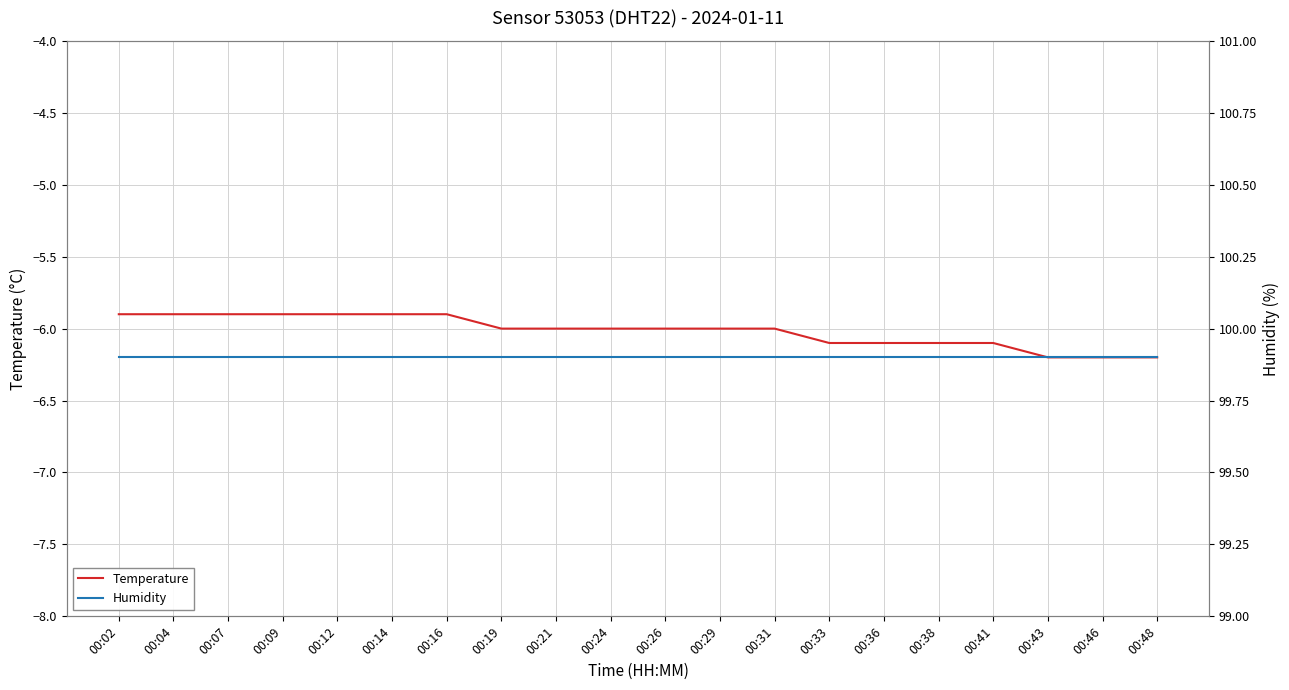

True or false: Humidity has a value of 99.9 at 00:29.

True